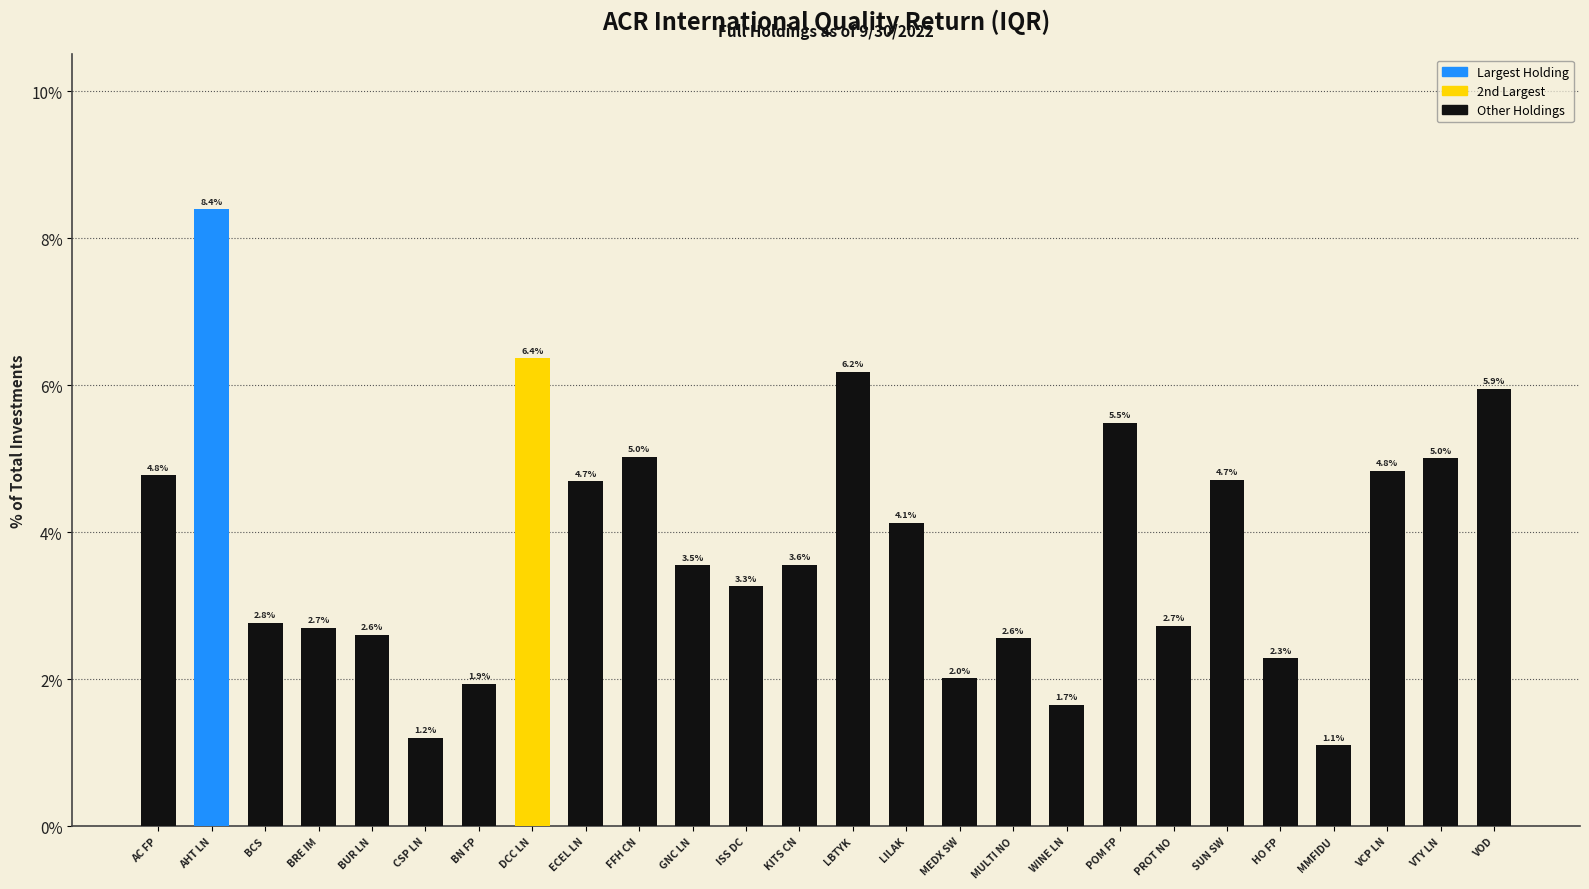

At which label is the value closest to 4?

LILAK